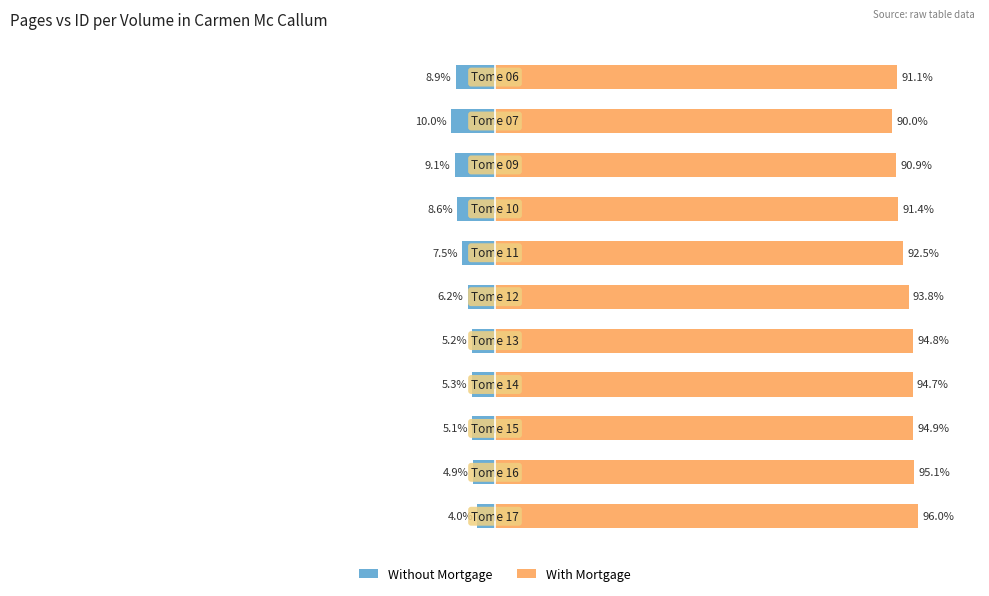

At how many categories does at least one series exceed -8?

11